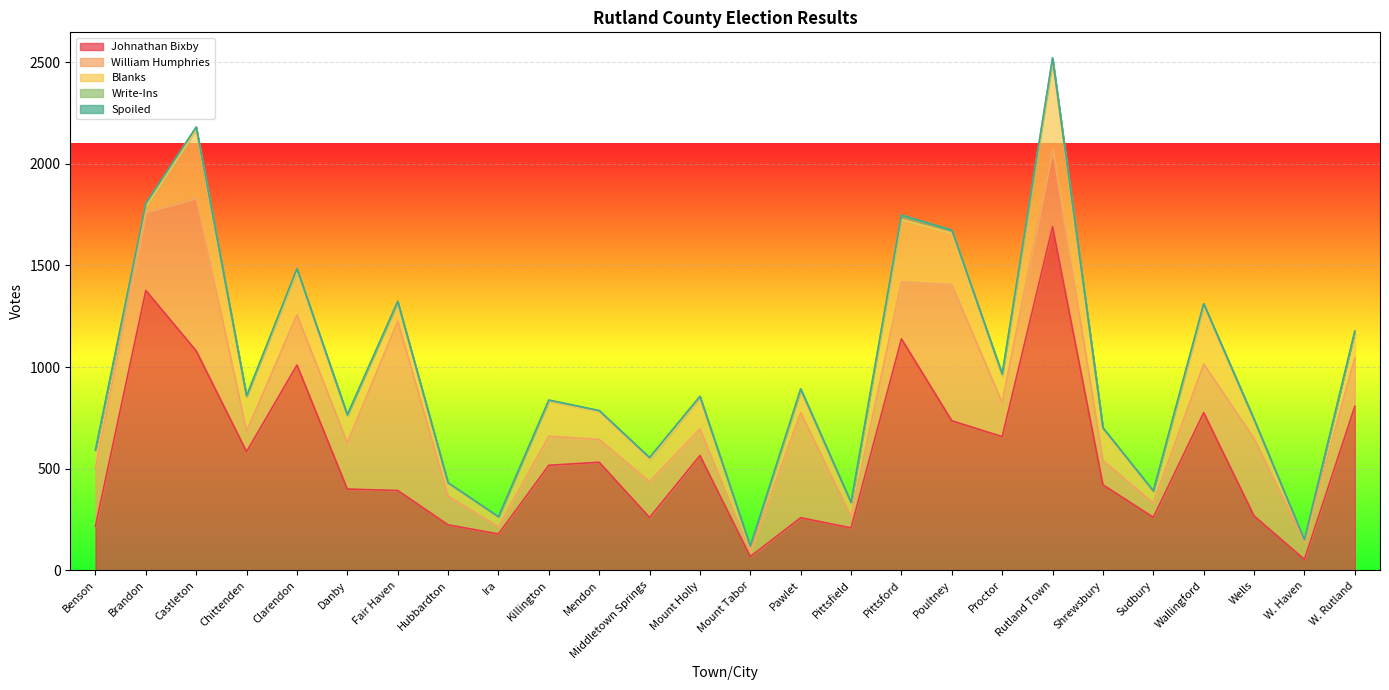

What is the sum of the Johnathan Bixby values at Sudbury and Shrewsbury?

682